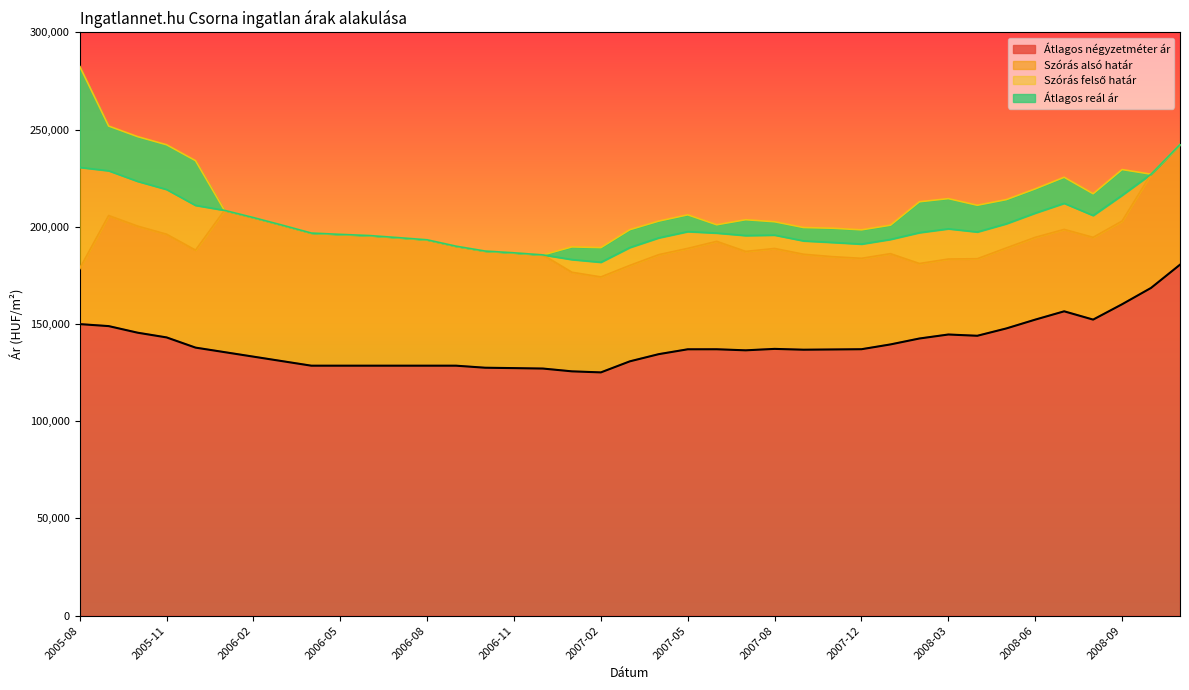

What is the highest value of the Szórás alsó határ series?

242353